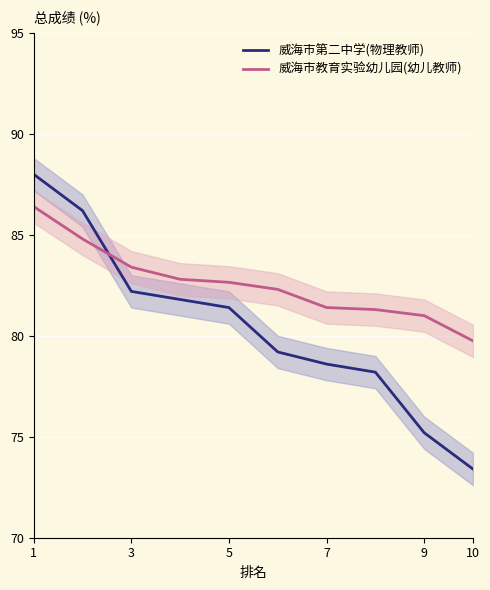

What is the difference between the maximum and minimum values in the 威海市教育实验幼儿园(幼儿教师) series?

6.7